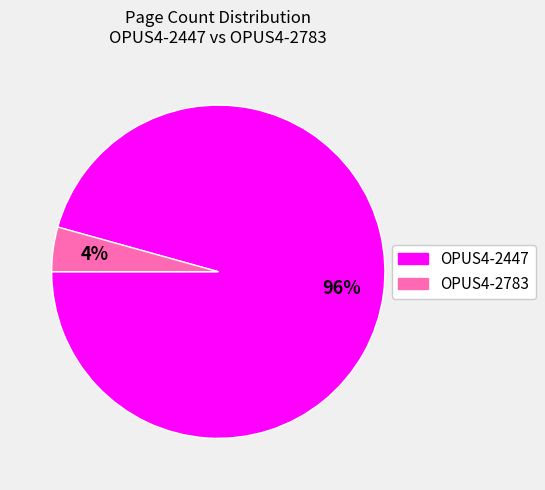

Between OPUS4-2447 and OPUS4-2783, which is larger?

OPUS4-2447